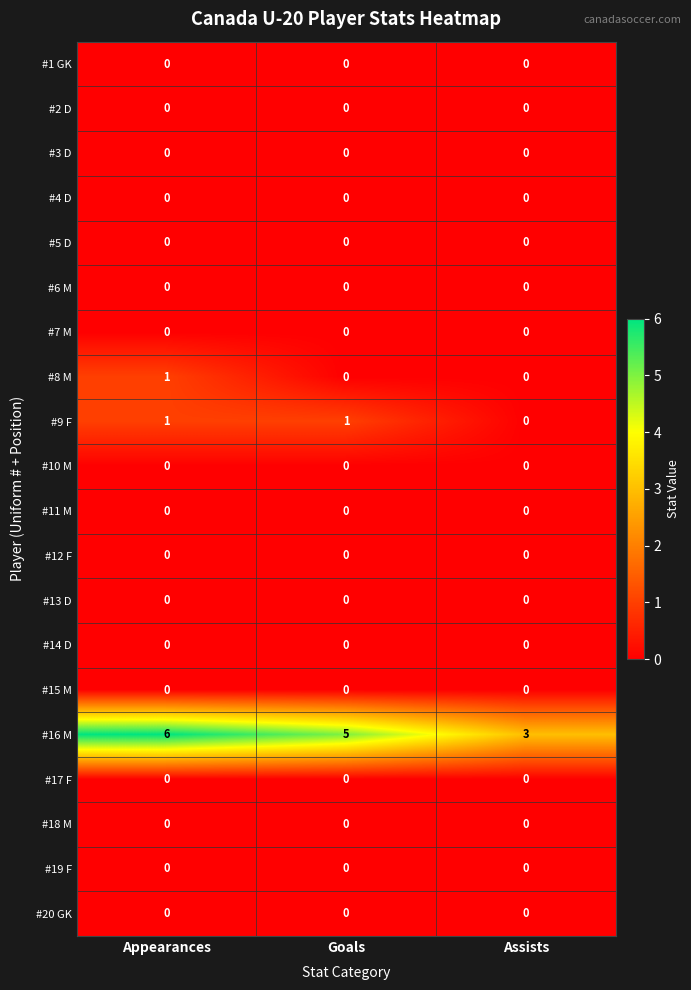

The value of #2 D at Appearances is 0. True or false?

True